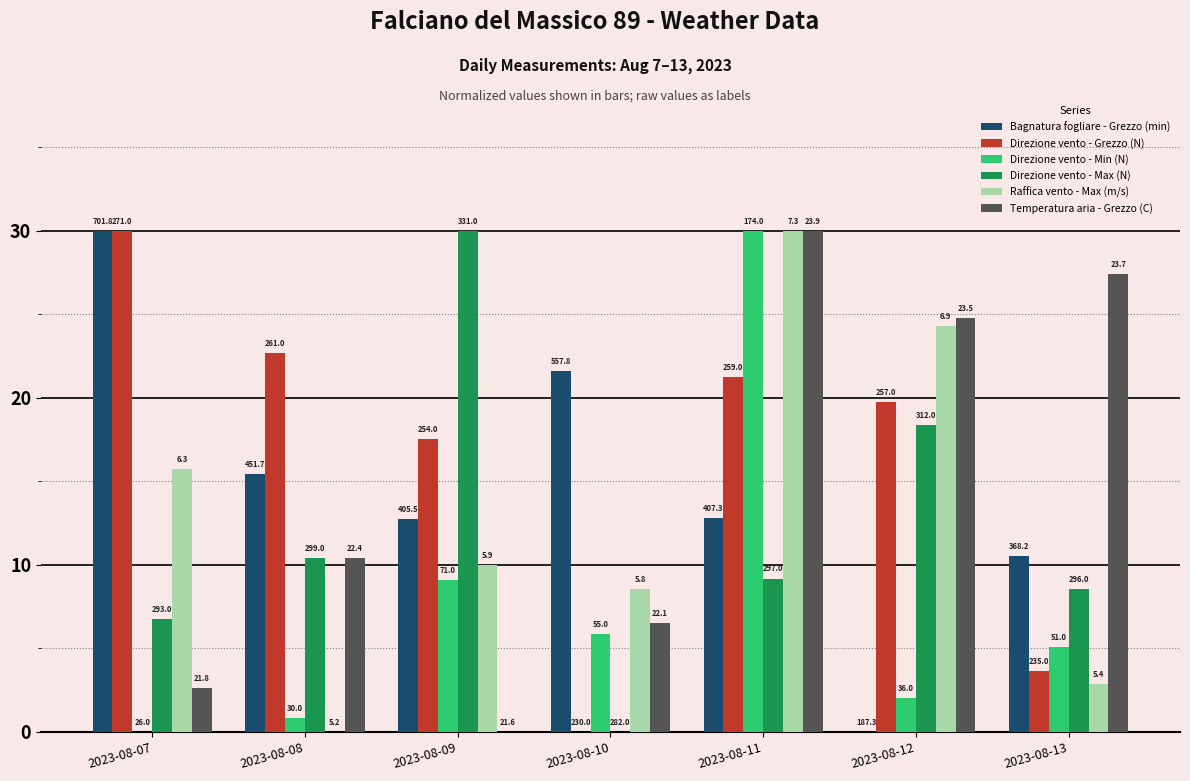

What is the value of the Direzione vento - Min (N) bar at the 5th from the left?

30.0